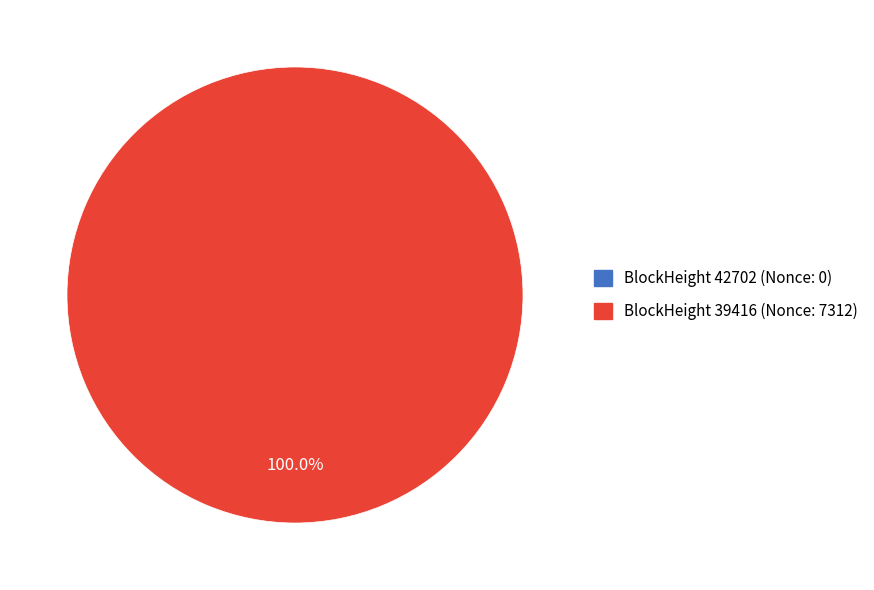

Is 42702 the majority of the pie?

No